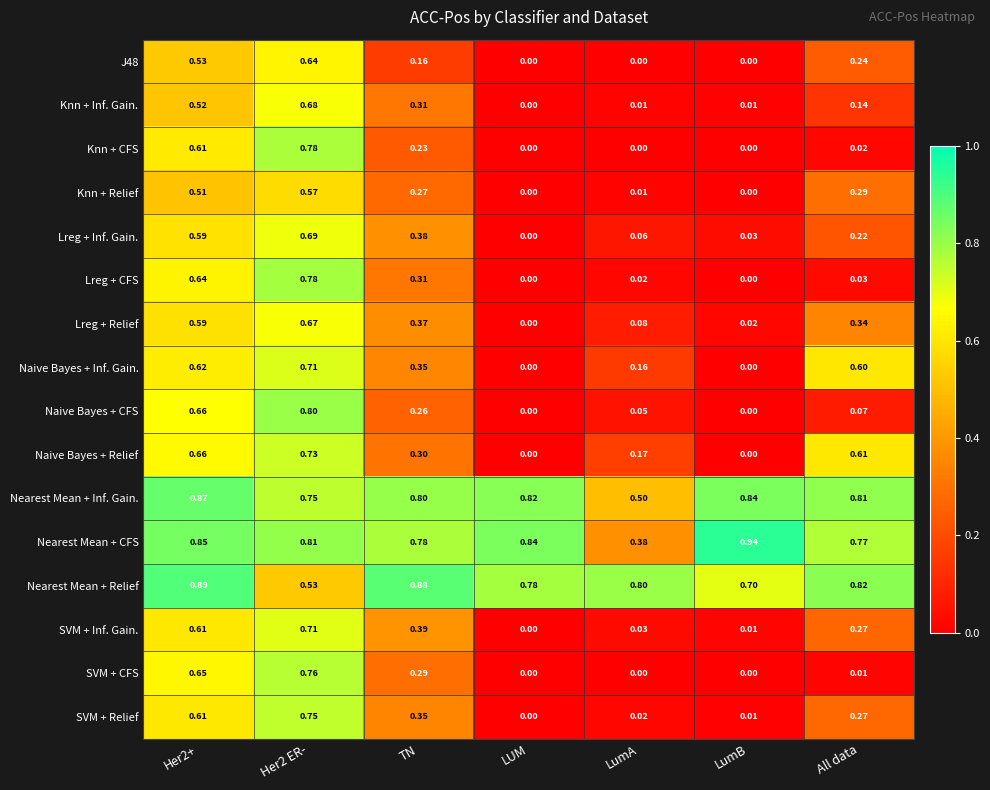

At how many categories does at least one series exceed 0?

7